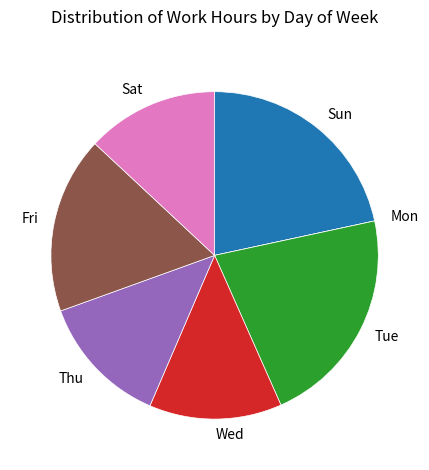

Does Tue account for over 50% of the chart?

No